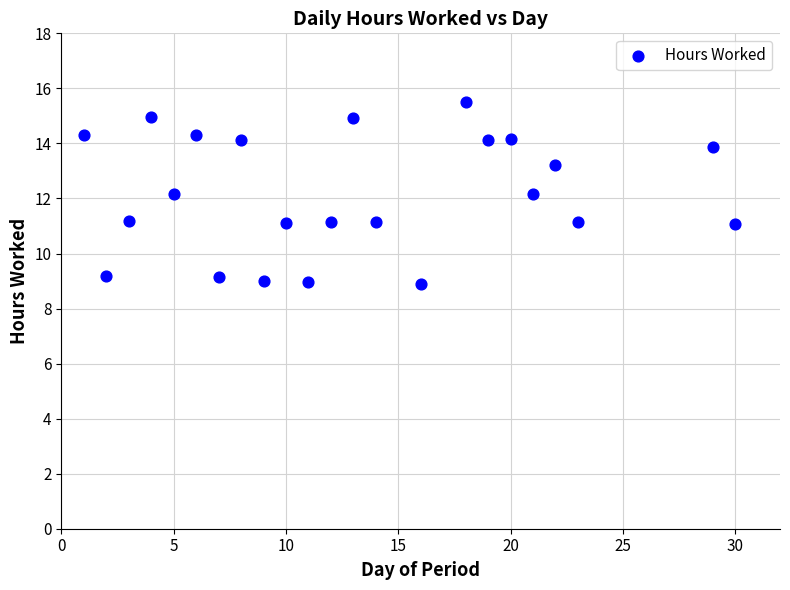

What is the range of Y values (max minus min)?

6.6